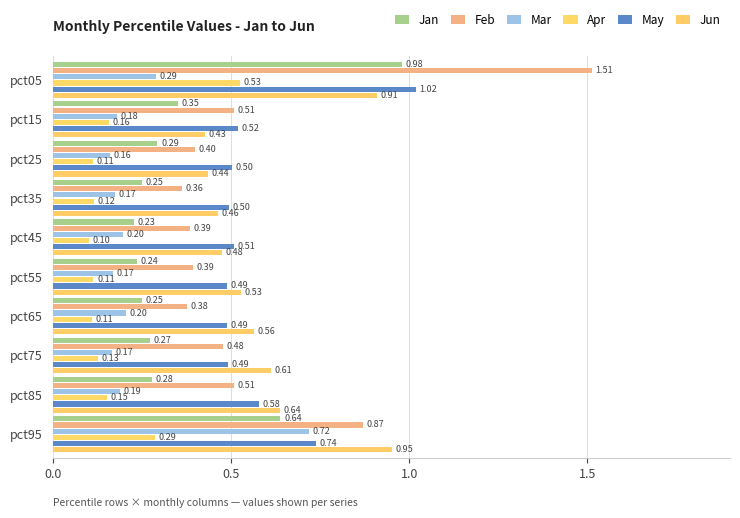

How many distinct data groups are displayed?

6